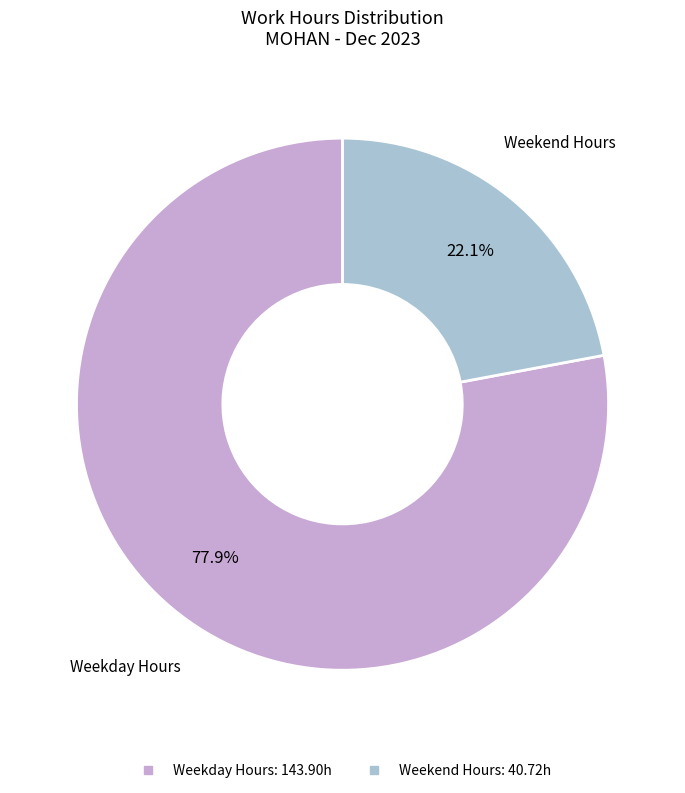

Count the number of slices in the pie.

2